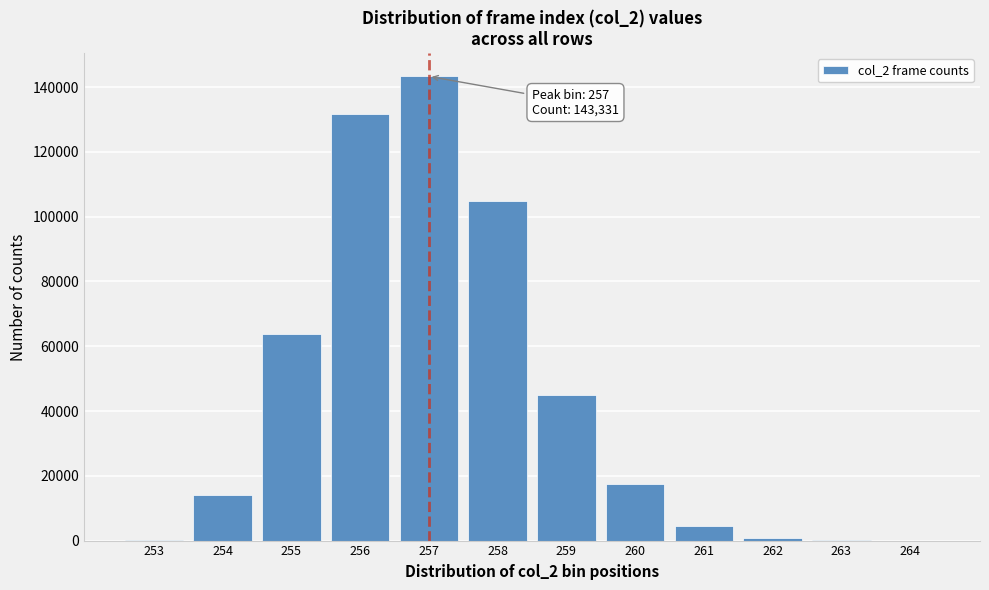

What is the change in value from 259 to 260?

-27531